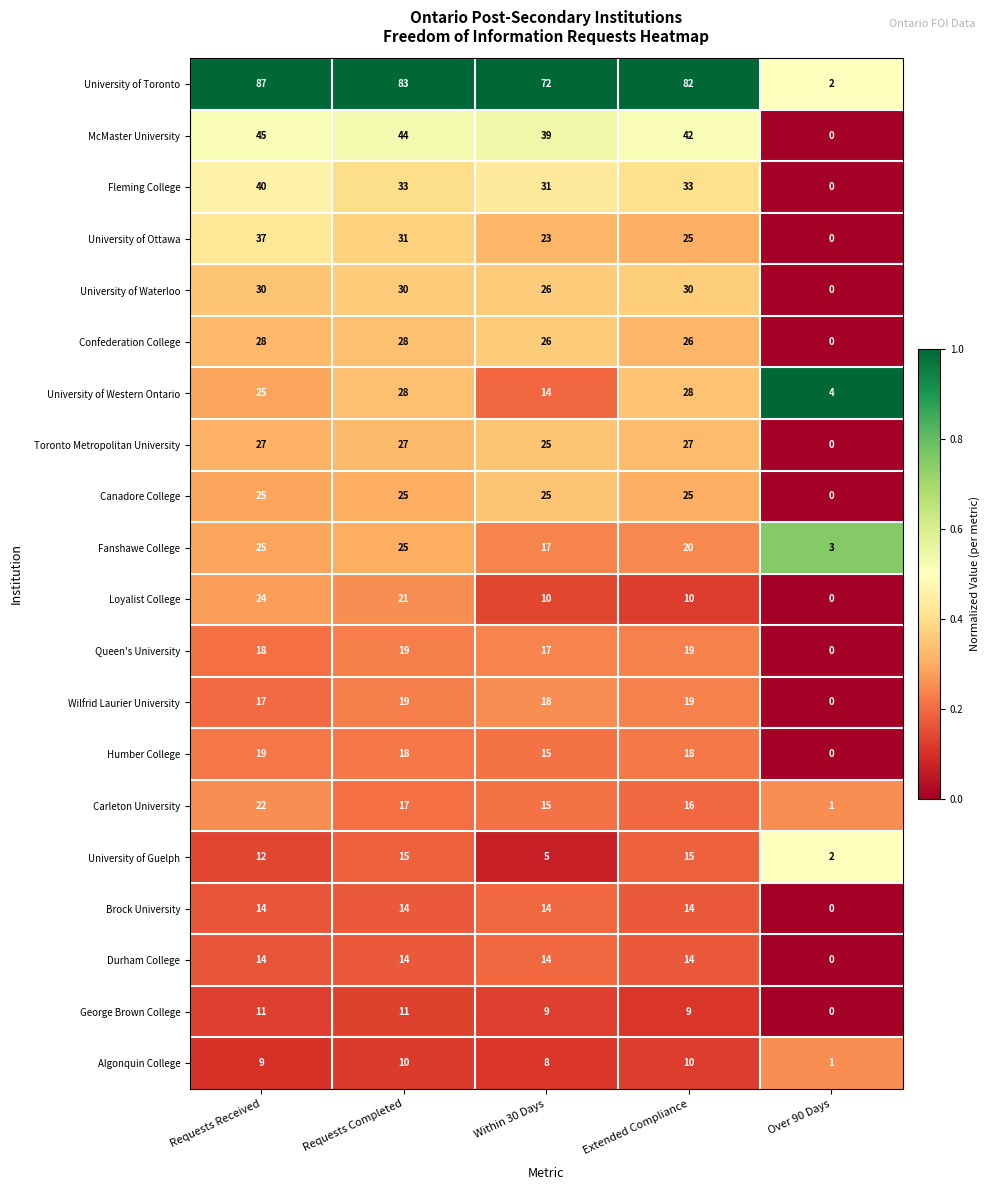

Count the number of data series in this chart.

20